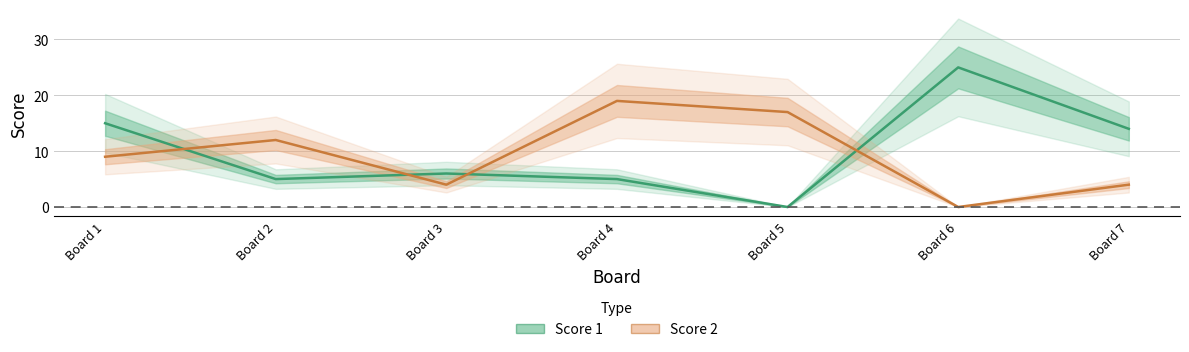

At which category does the chart reach its minimum across all series?

Board 5